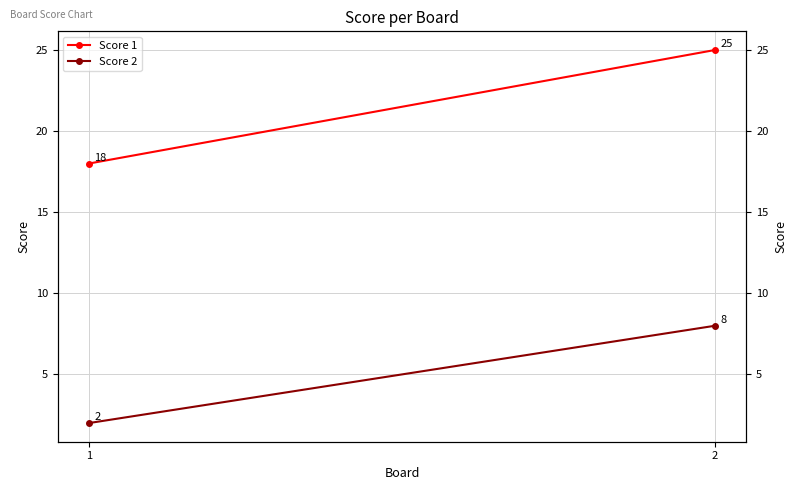

List the series in order of their overall mean, highest first.

Score 1, Score 2